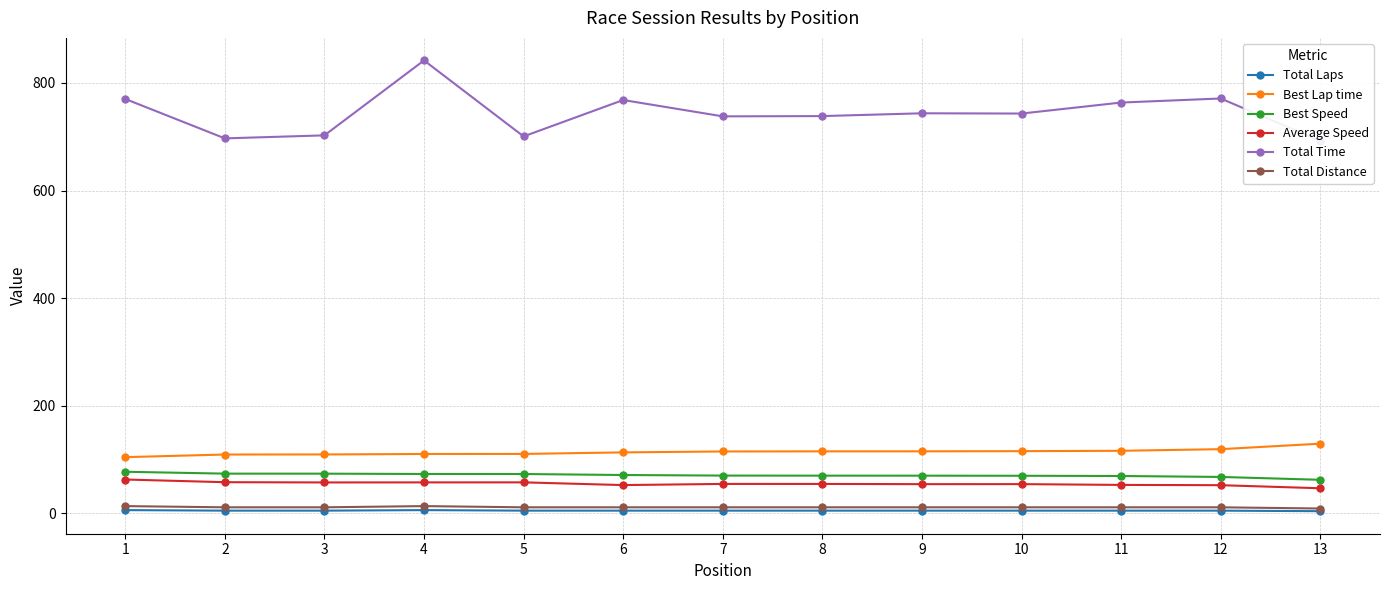

In Total Time, how many points are lower than both neighbors (excluding endpoints)?

4